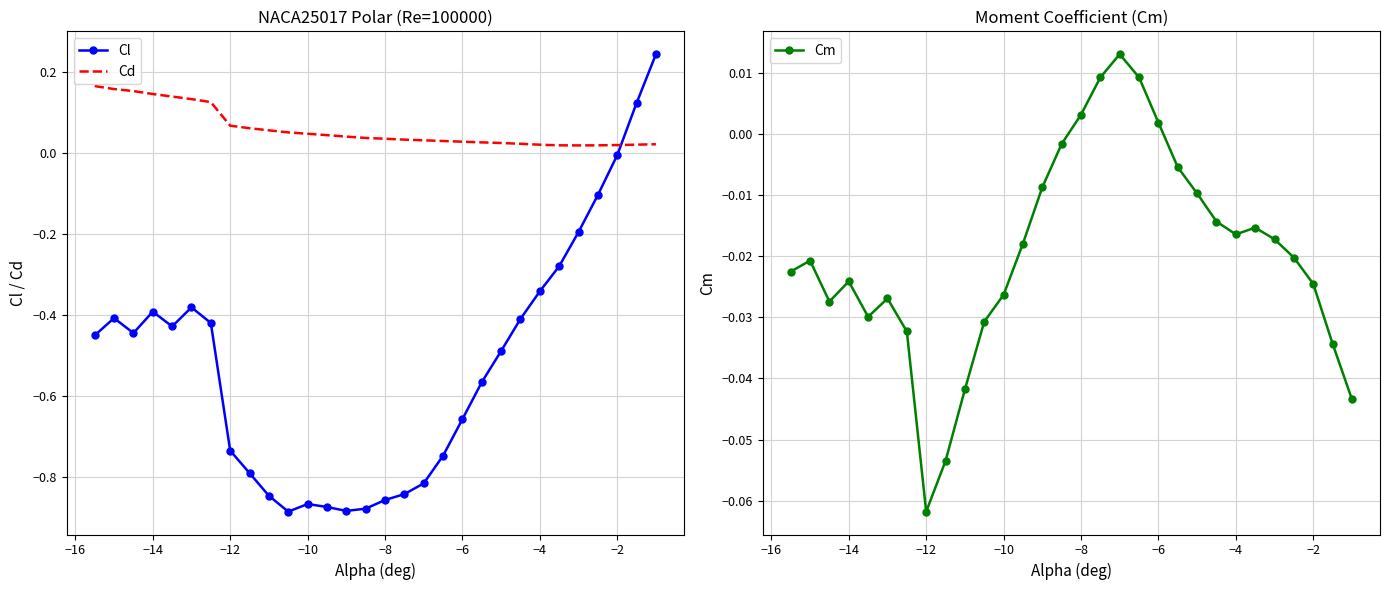

Which series ends up on top after the final intersection of Cl and Cd?

Cl